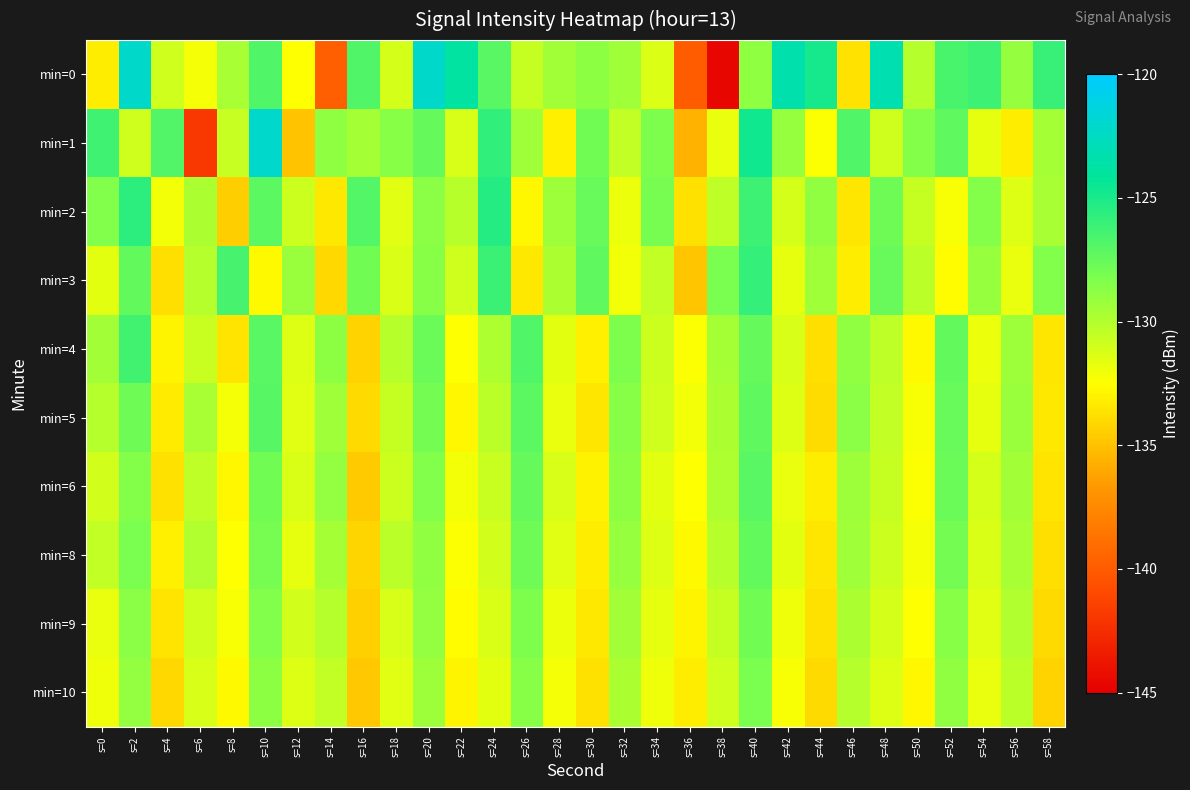

List the series in order of their peak value, highest first.

min=1, min=0, min=2, min=3, min=4, min=5, min=6, min=8, min=9, min=10